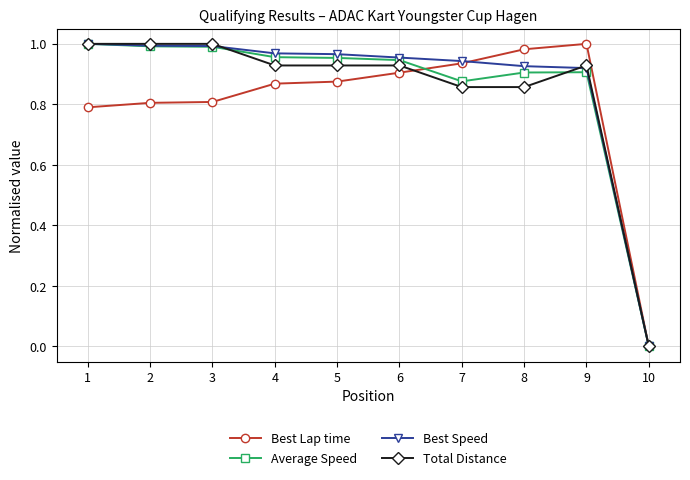

What is the total value across all series at 1?

3.8